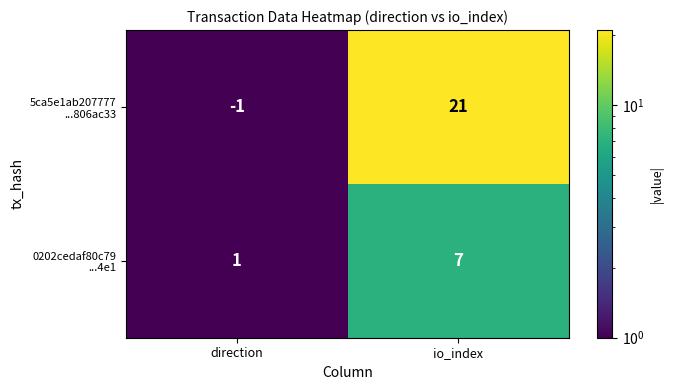

Which category has the lowest value across all series?

direction